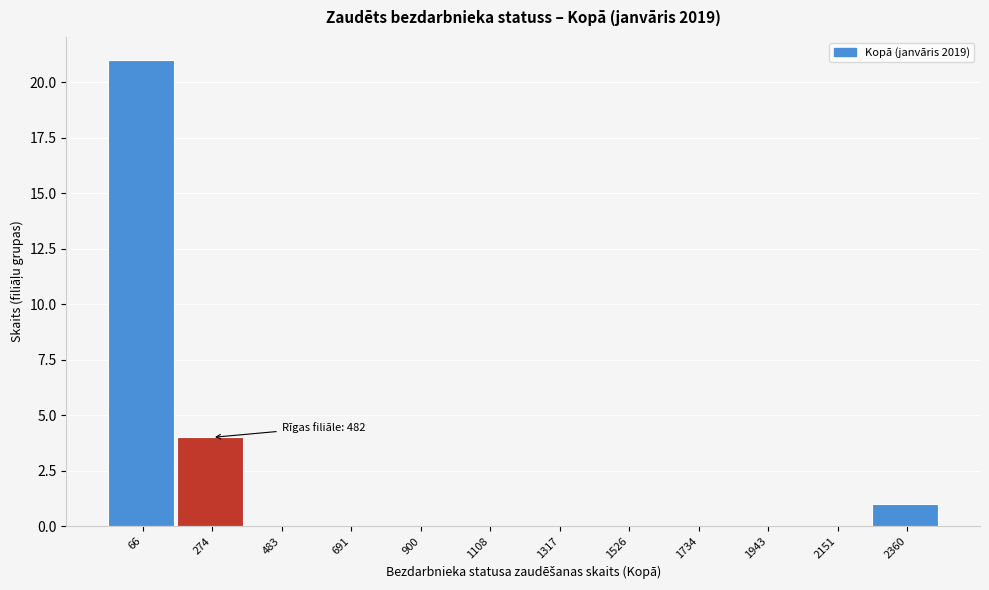

Reading left to right, list all the values displayed in this chart.

66=21	274=4	483=0	691=0	900=0	1108=0	1317=0	1526=0	1734=0	1943=0	2151=0	2360=1